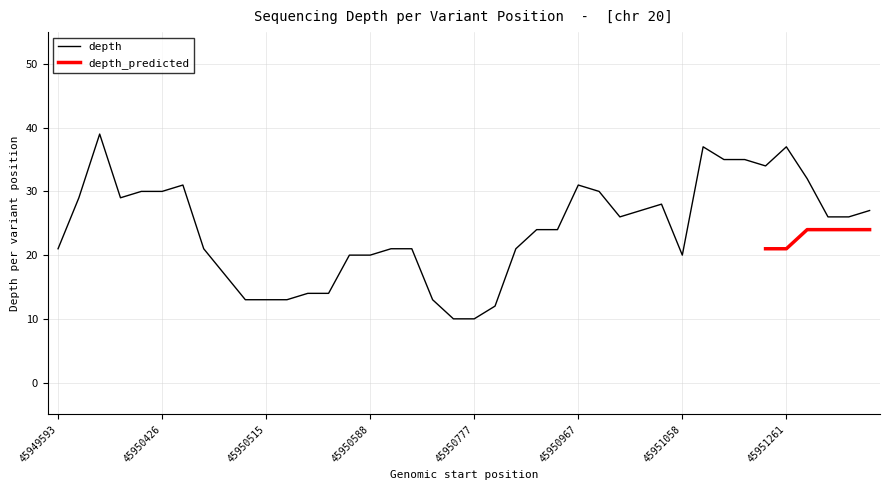

Rank the categories by value from highest to lowest.

45949874, 45951125, 45951261, 45951247, 45951248, 45951257, 45951283, 45950433, 45950967, 45950420, 45950426, 45950974, 45949718, 45950038, 45951028, 45951027, 45951455, 45951006, 45951447, 45951453, 45950887, 45950891, 45949593, 45950481, 45950617, 45950672, 45950881, 45950587, 45950588, 45951058, 45950490, 45950519, 45950524, 45950512, 45950515, 45950518, 45950744, 45950788, 45950755, 45950777